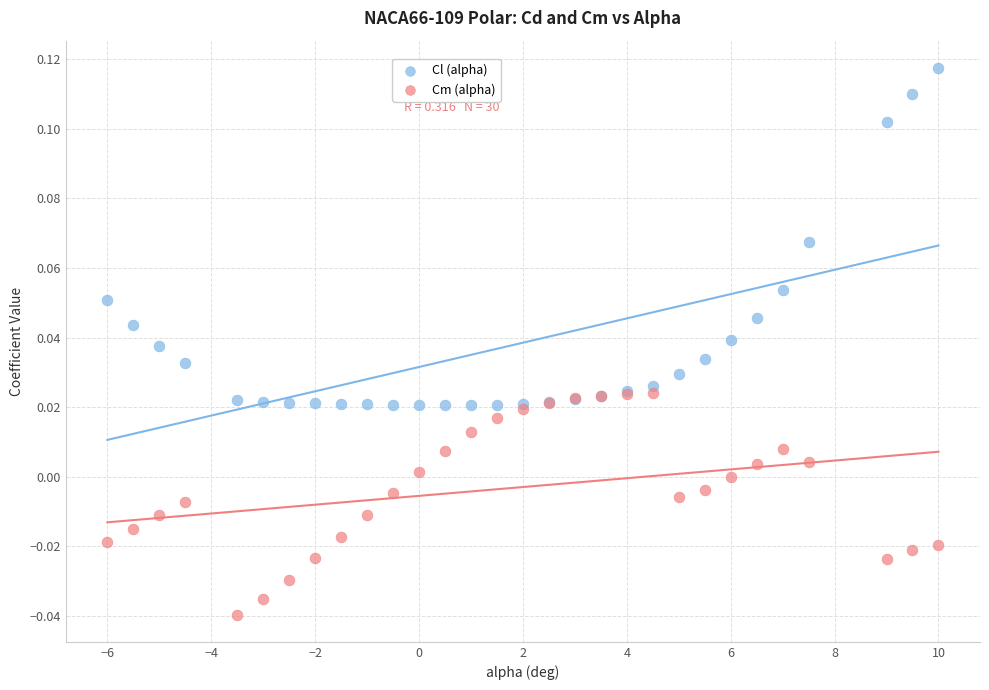

Which series contains the lowest Y value?

Cm (alpha)